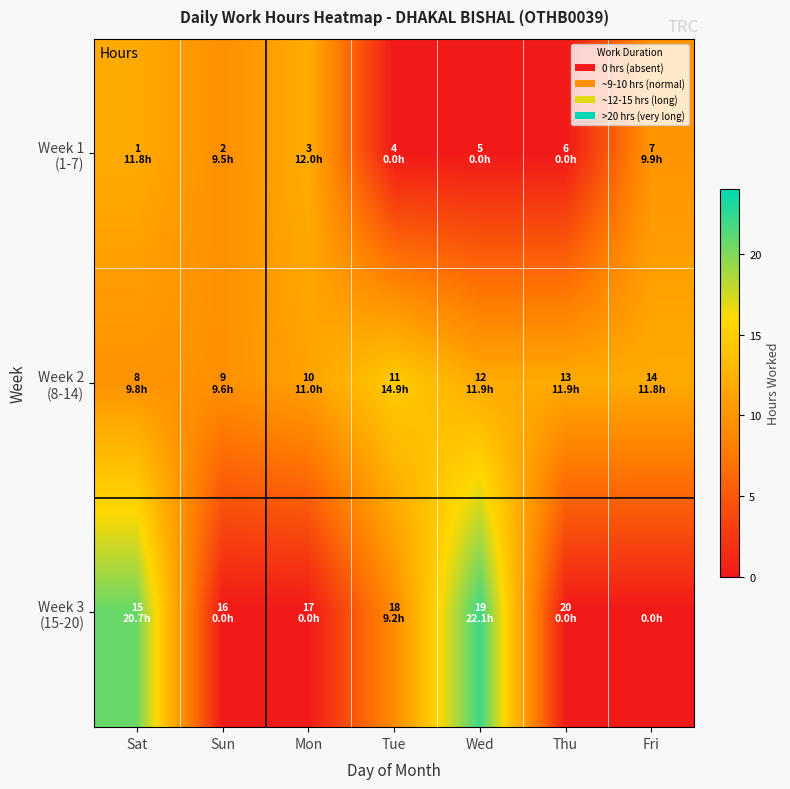

Which series has the largest range (max minus min)?

Week 3 (15-20)